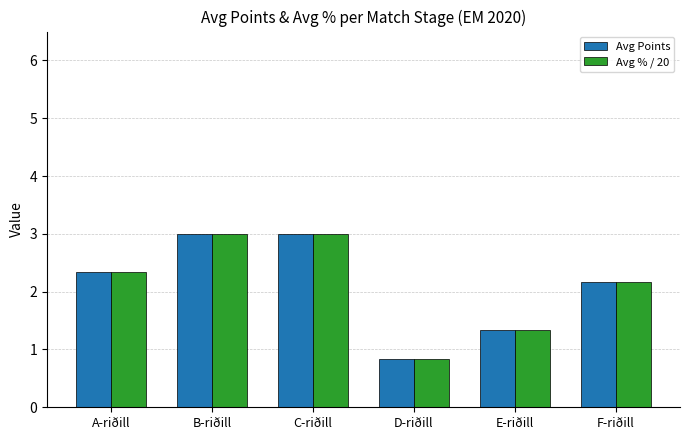

What is the smallest value displayed?

0.8